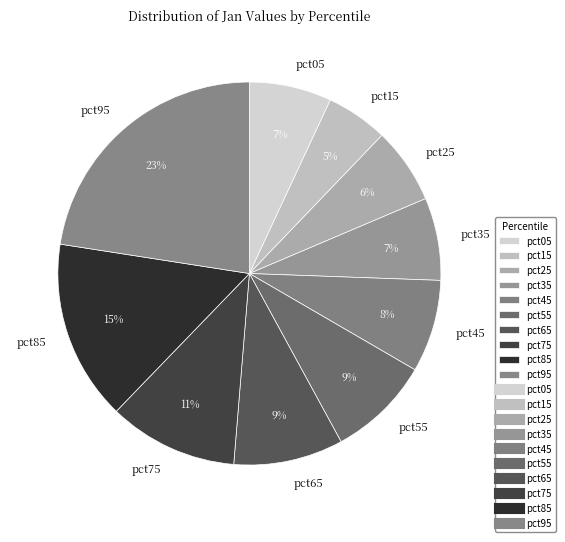

To the nearest percent, what is the average slice percentage?

10%